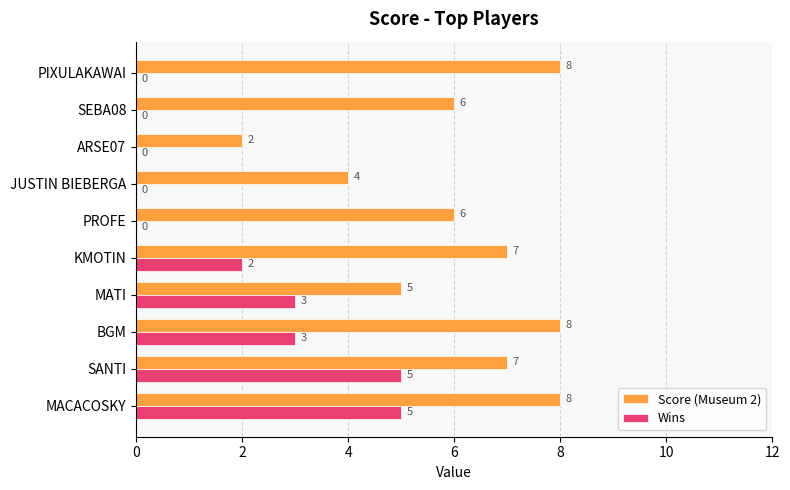

True or false: Wins has a value of 1 at BGM.

False